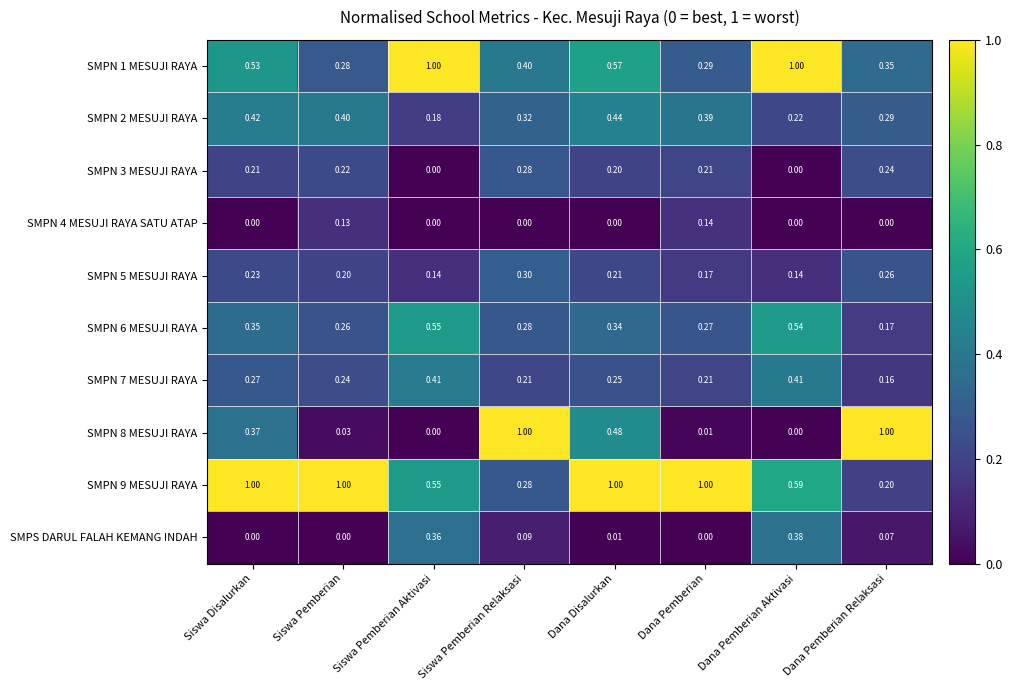

List the labels in order of SMPN 6 MESUJI RAYA value, smallest first.

Dana Pemberian Relaksasi, Siswa Pemberian, Dana Pemberian, Siswa Pemberian Relaksasi, Dana Disalurkan, Siswa Disalurkan, Dana Pemberian Aktivasi, Siswa Pemberian Aktivasi